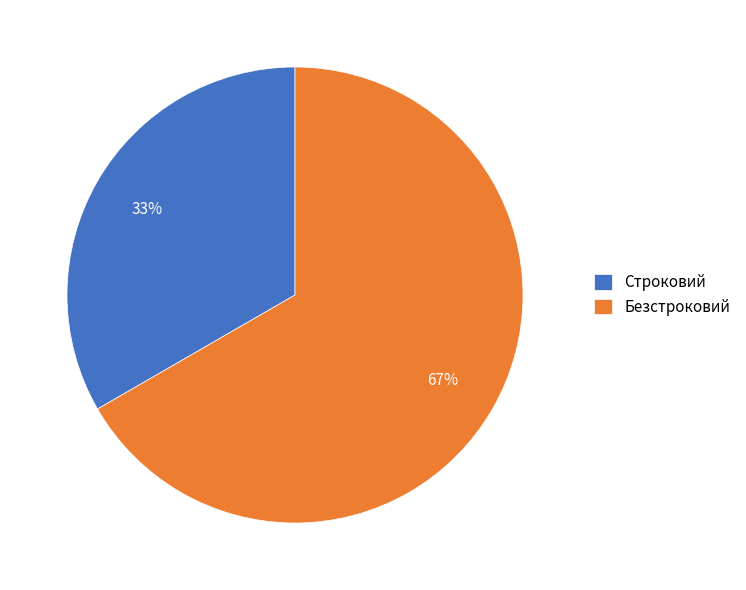

Is there a majority slice in this chart?

Yes